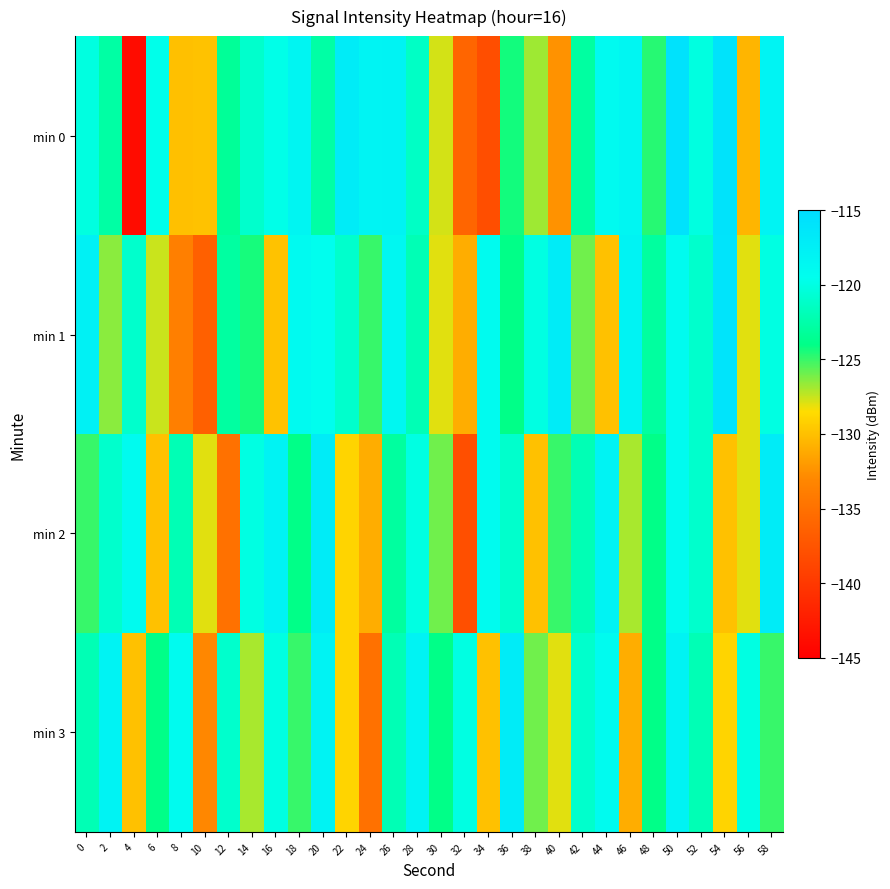

Rank the series at 18 from lowest to highest value.

min 3, min 2, min 1, min 0